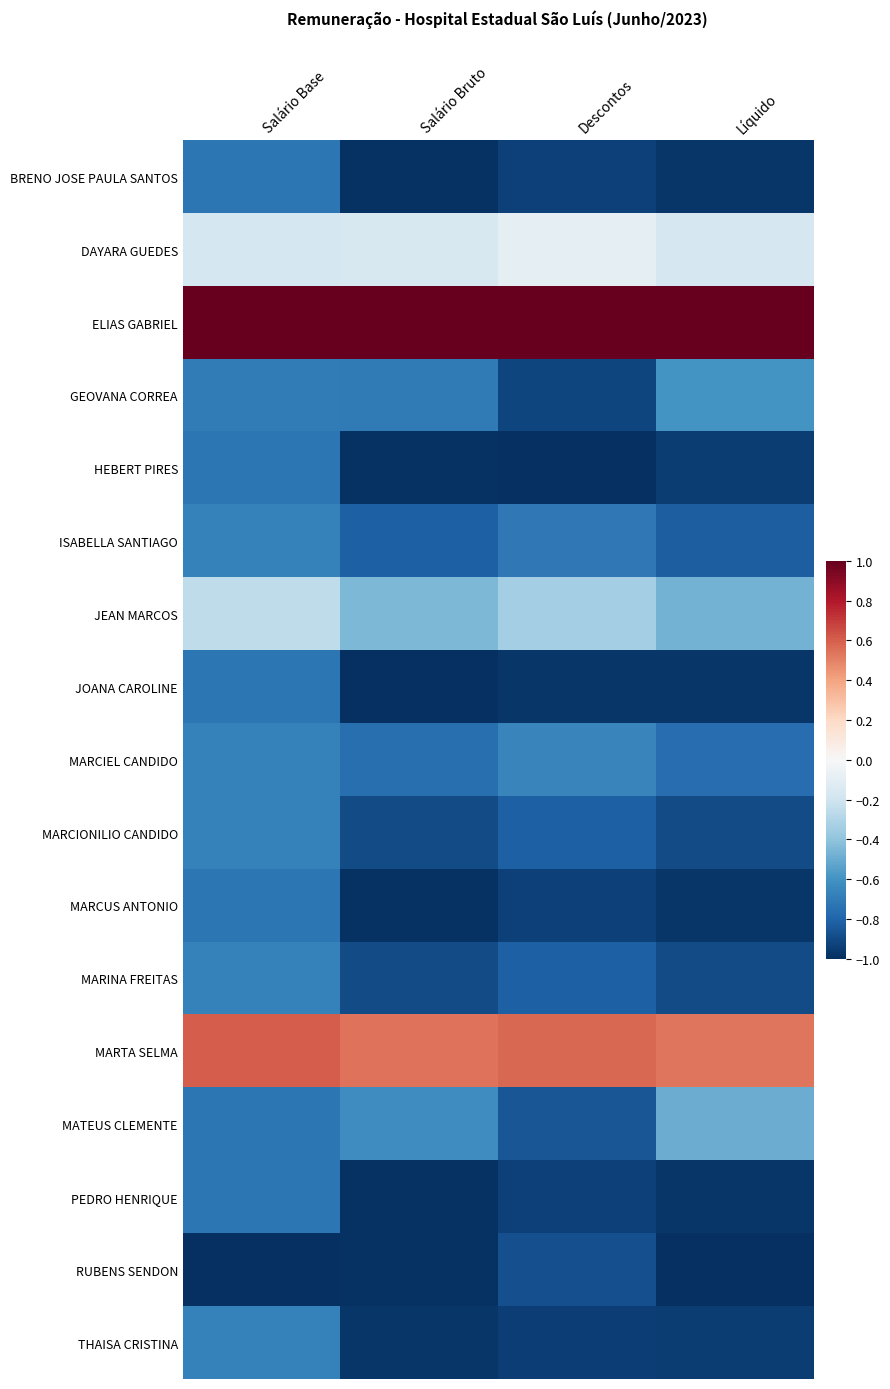

Rank the series by their maximum value, from highest to lowest.

ELIAS GABRIEL, MARTA SELMA, DAYARA GUEDES, JEAN MARCOS, MATEUS CLEMENTE, GEOVANA CORREA, MARCIEL CANDIDO, ISABELLA SANTIAGO, MARCIONILIO CANDIDO, MARINA FREITAS, THAISA CRISTINA, BRENO JOSE PAULA SANTOS, HEBERT PIRES, JOANA CAROLINE, MARCUS ANTONIO, PEDRO HENRIQUE, RUBENS SENDON